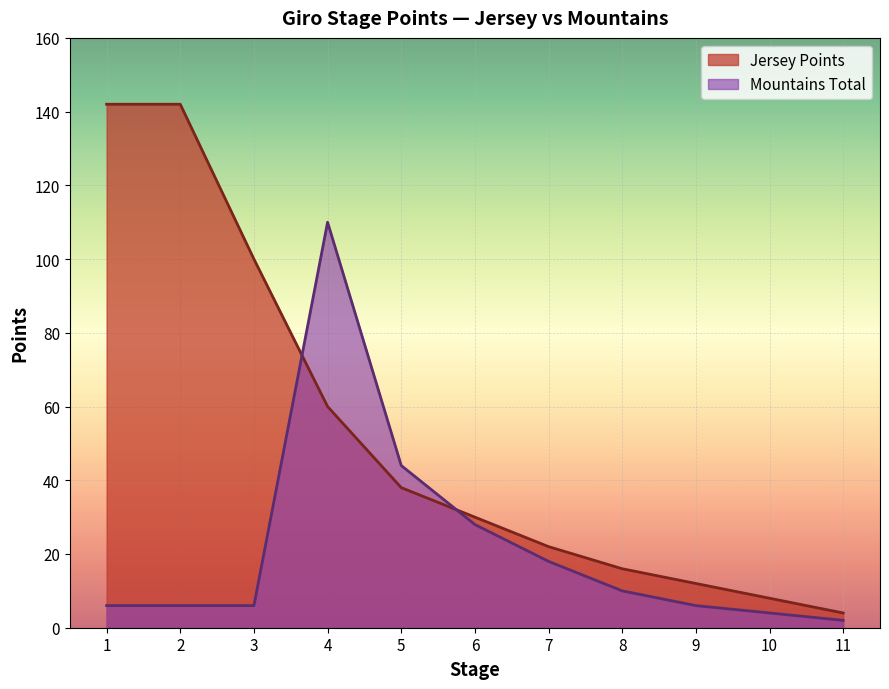

Rank the series at 9 from lowest to highest value.

Mountains Total, Jersey Points